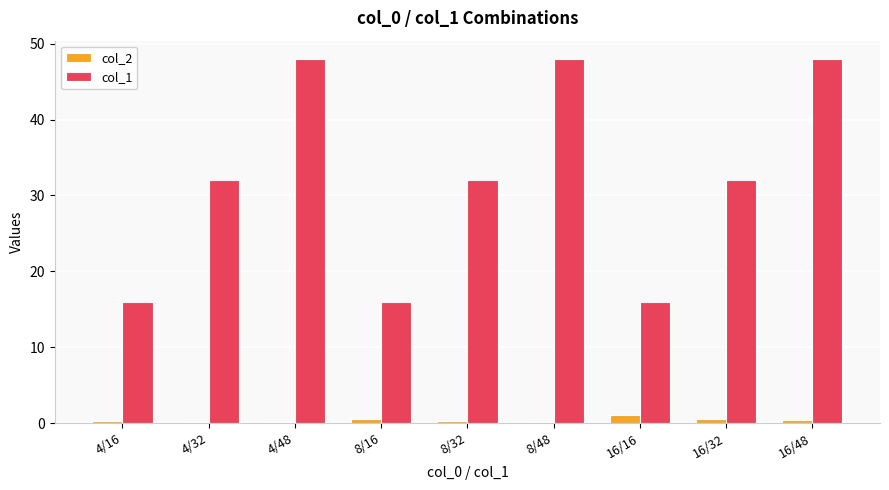

The value of col_1 at 4/32 is 32.0. True or false?

True